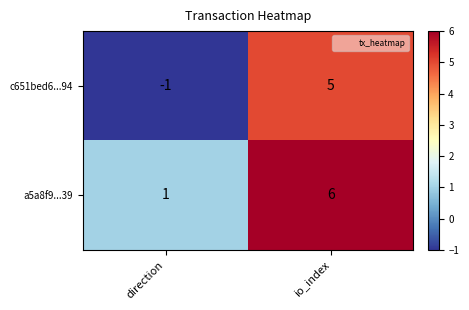

Which series has the largest range (max minus min)?

c651bed6...94